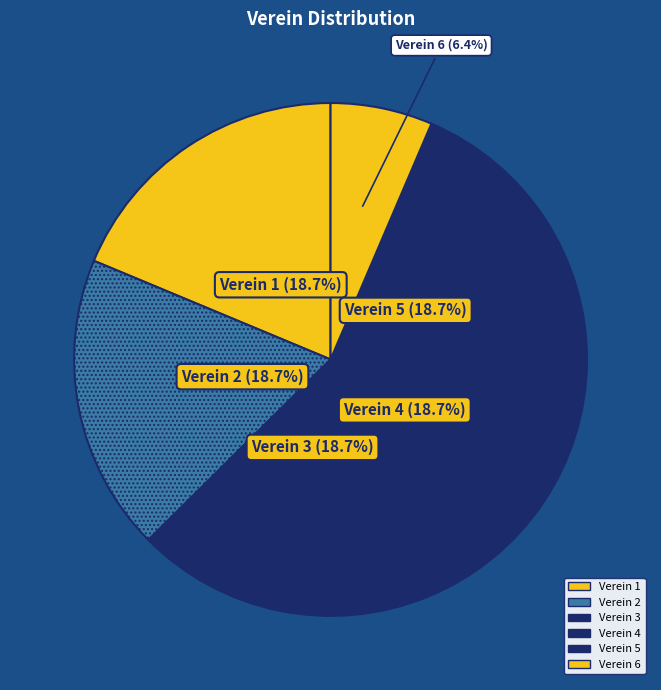

How many slices are in this pie chart?

6